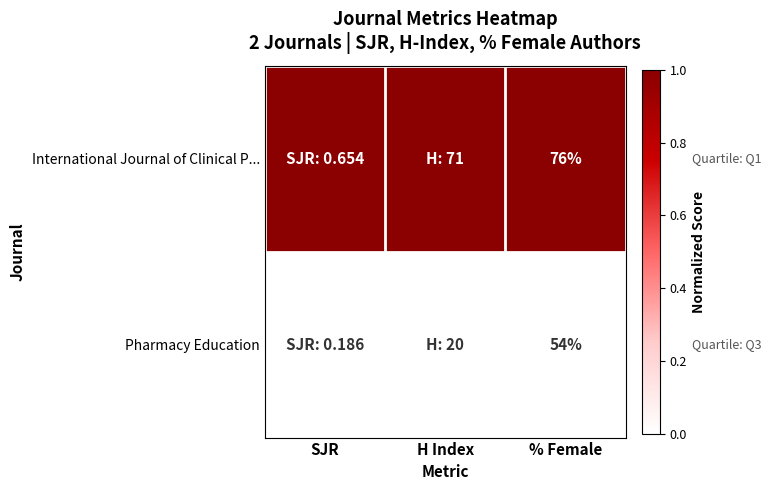

What is the total value across all series at % Female?

130